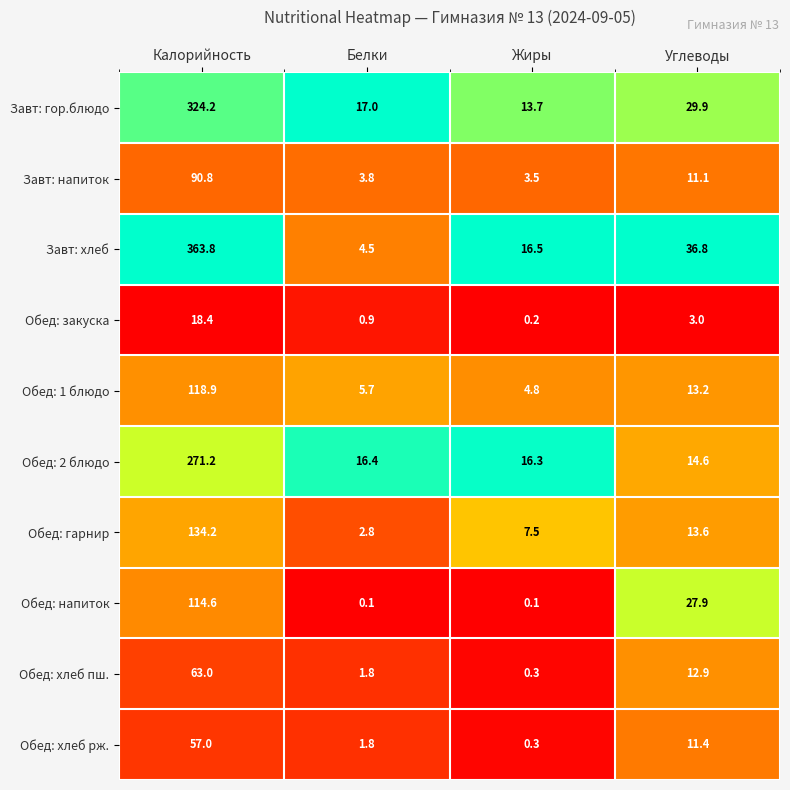

Which series changed the most between Калорийность and Углеводы?

Завт: хлеб